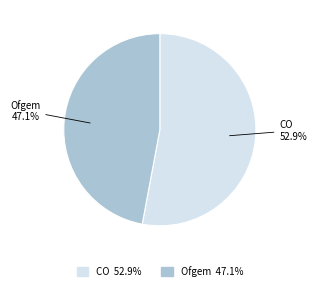

True or false: CO accounts for 53% of the total.

True